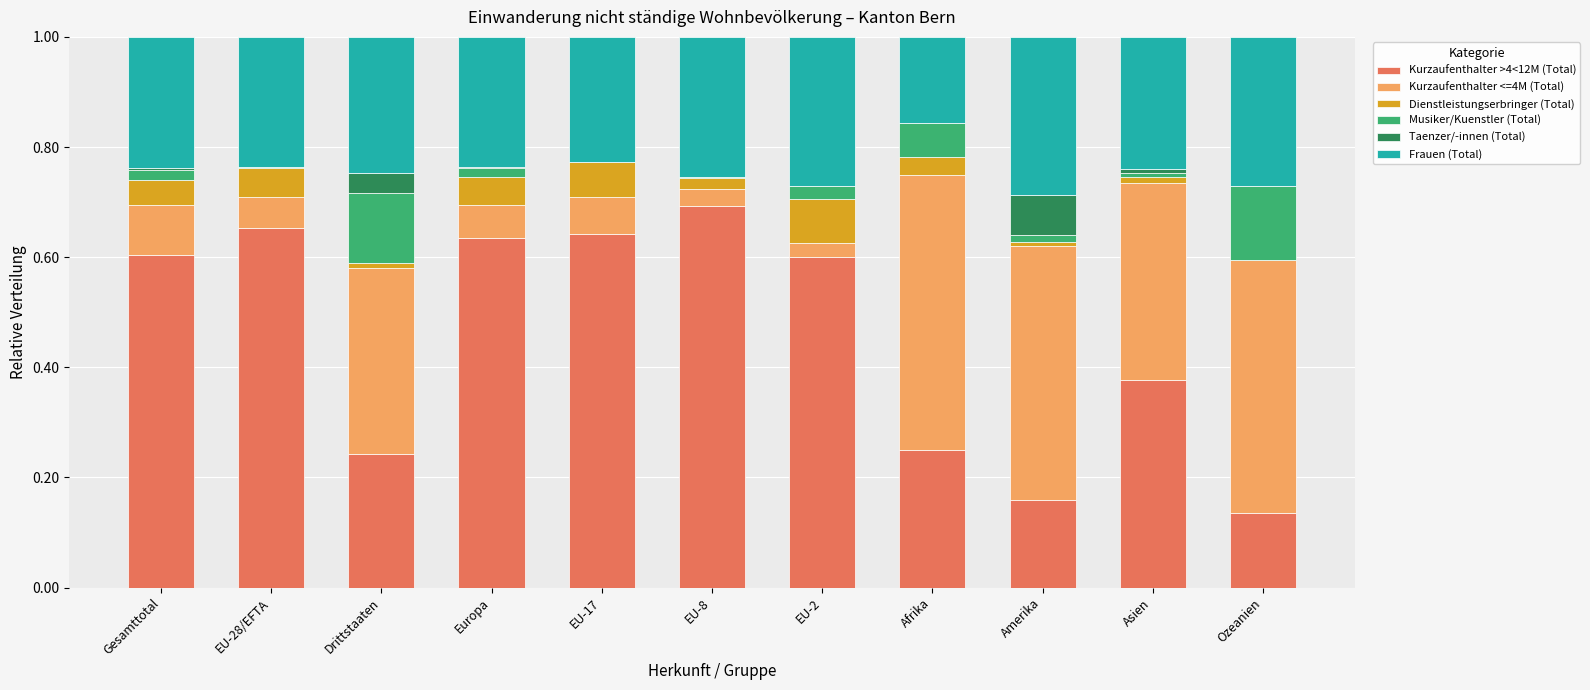

What is the total value across all series at Ozeanien?

1.0